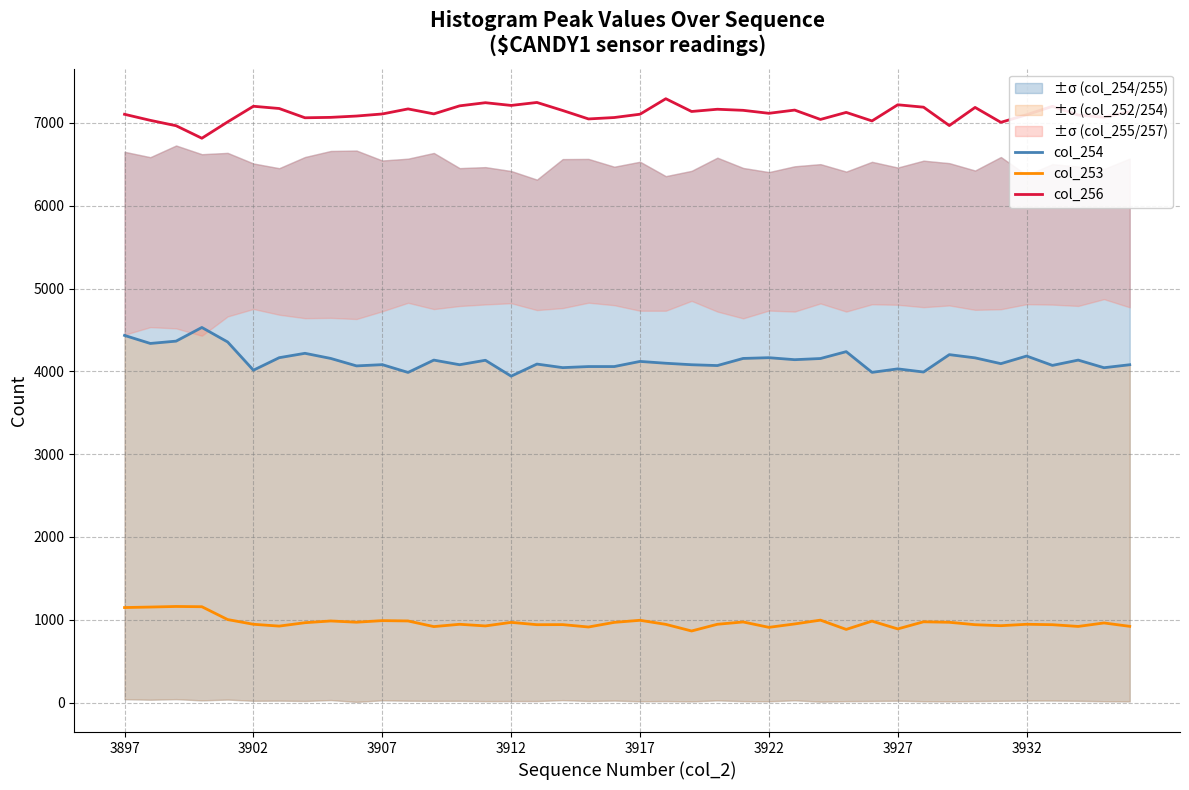

True or false: col_253 and col_256 intersect in this chart.

False